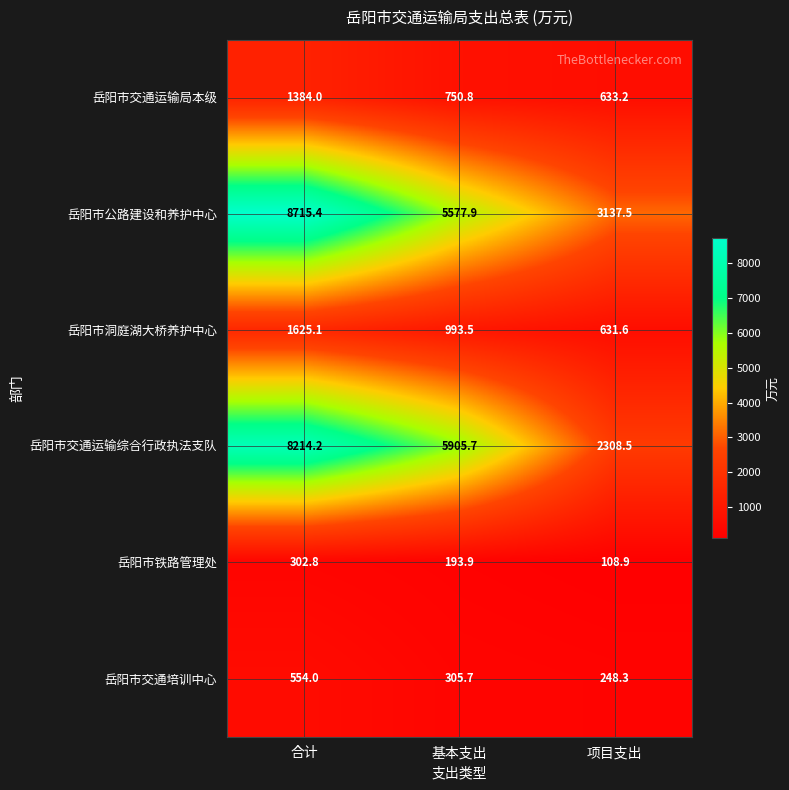

At which category is the sum across all series the highest?

合计